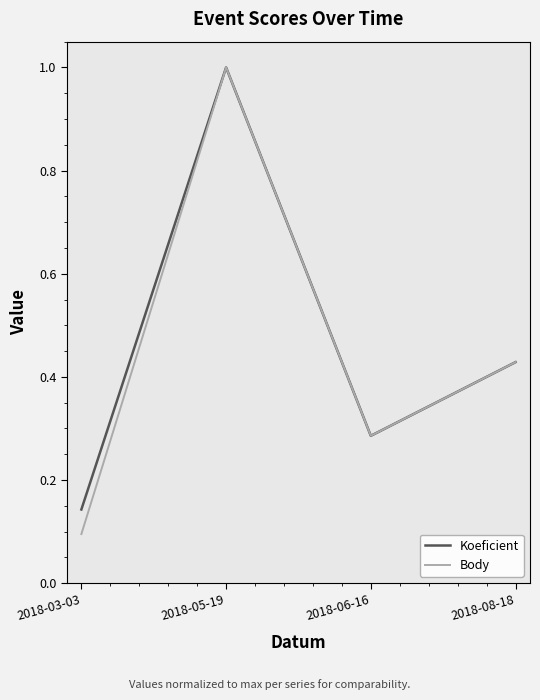

The Body series shows 0.1 at 2018-03-03. True or false?

True